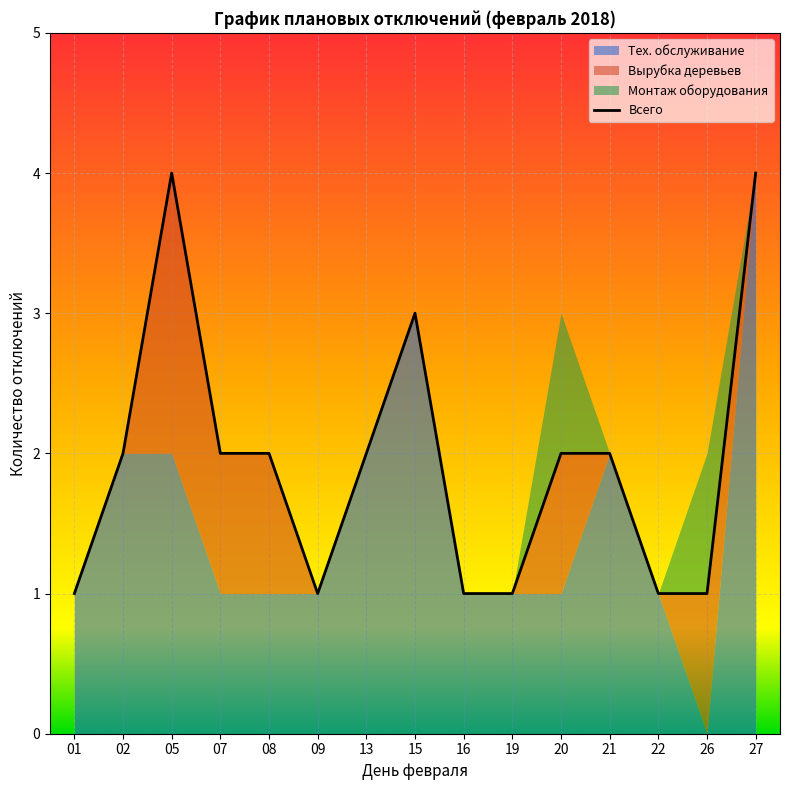

Reading left to right, what are all the values shown in this chart?

01=1	02=2	05=4	07=2	08=2	09=1	13=2	15=3	16=1	19=1	20=2	21=2	22=1	26=1	27=4